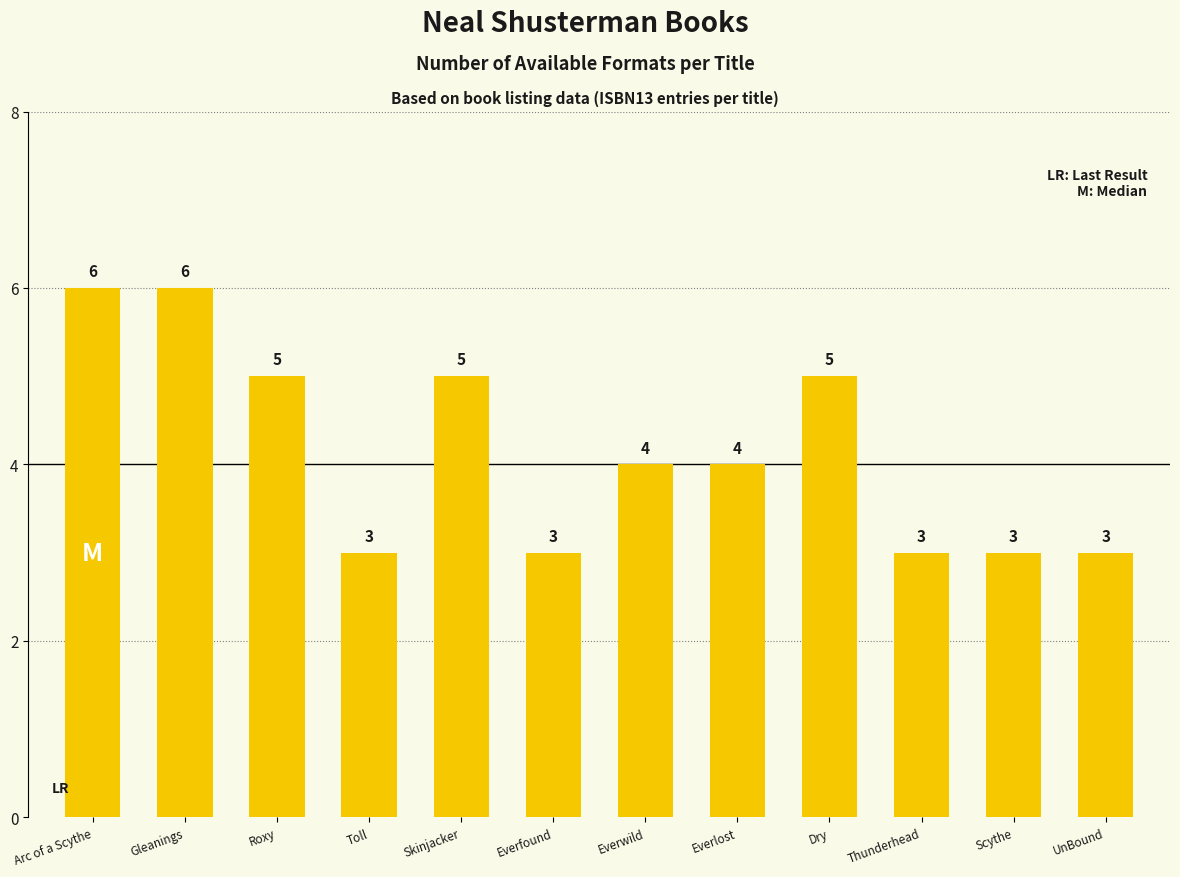

What is the approximate value at Toll?

3